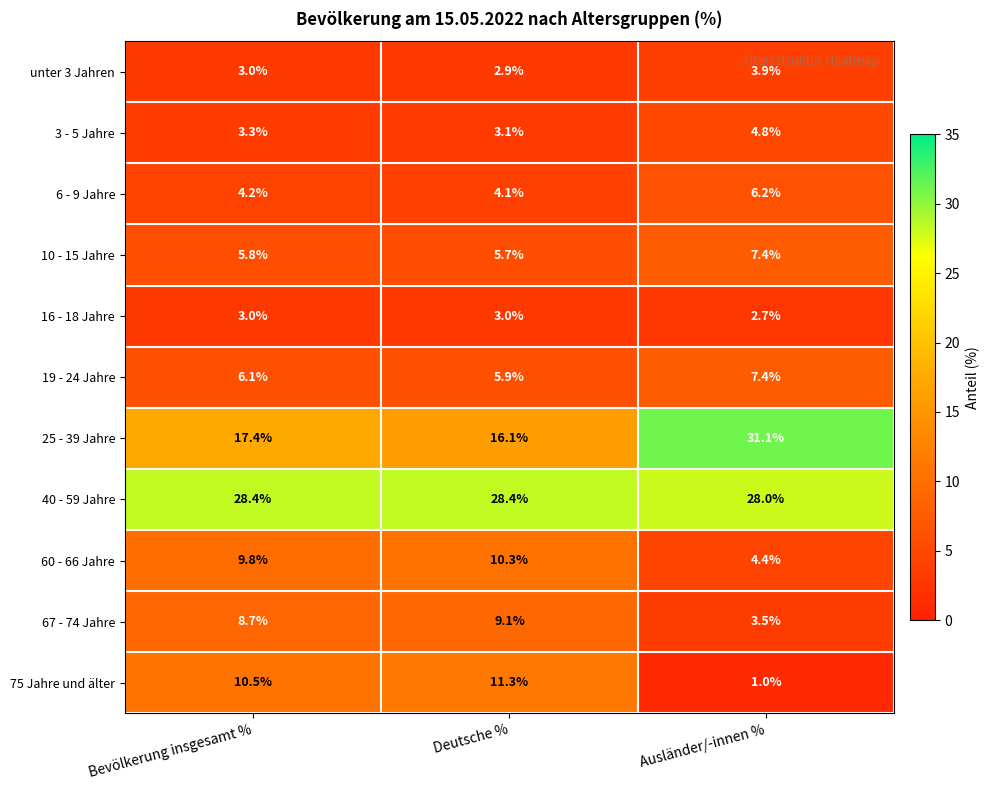

What is the sum of the 3 - 5 Jahre values at Bevölkerung insgesamt % and Ausländer/-innen %?

8.1